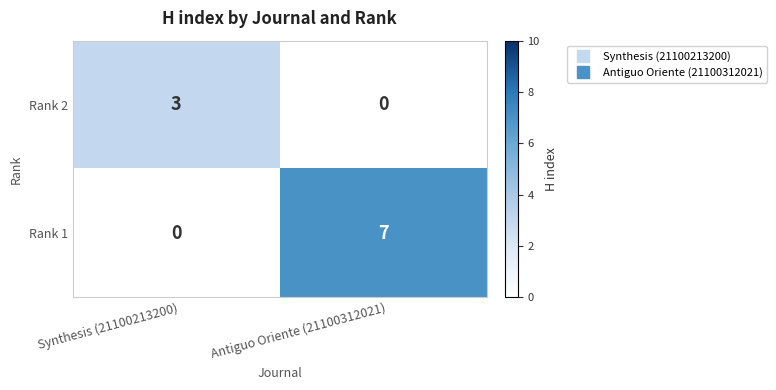

What is the average value of the Rank 1 series?

4